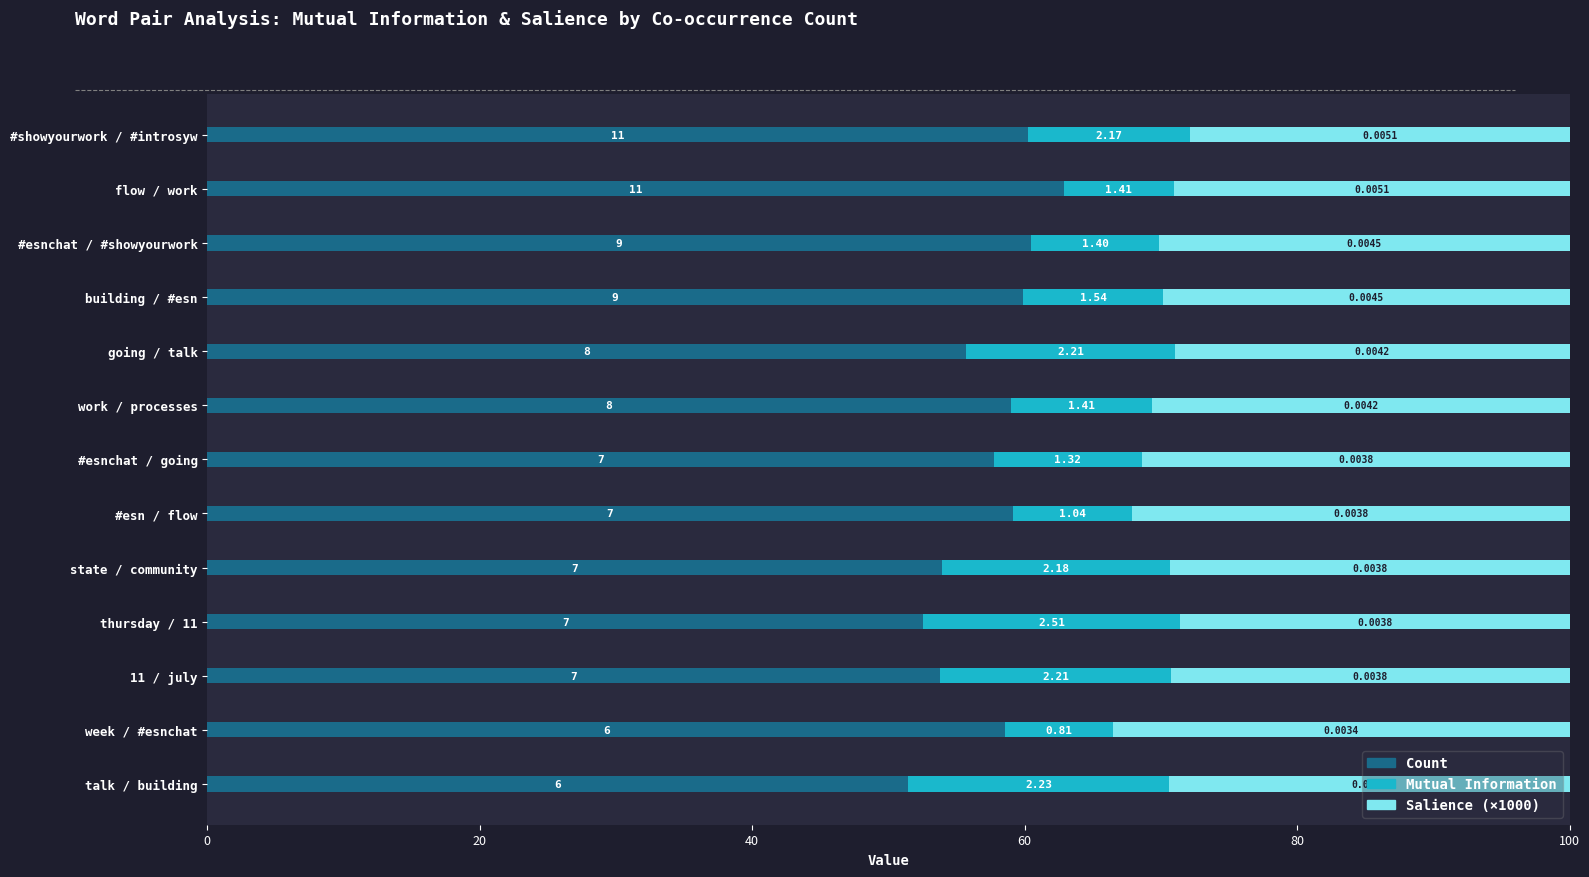

What are all the series names shown in the legend?

Count, Mutual Information, Salience (×1000)